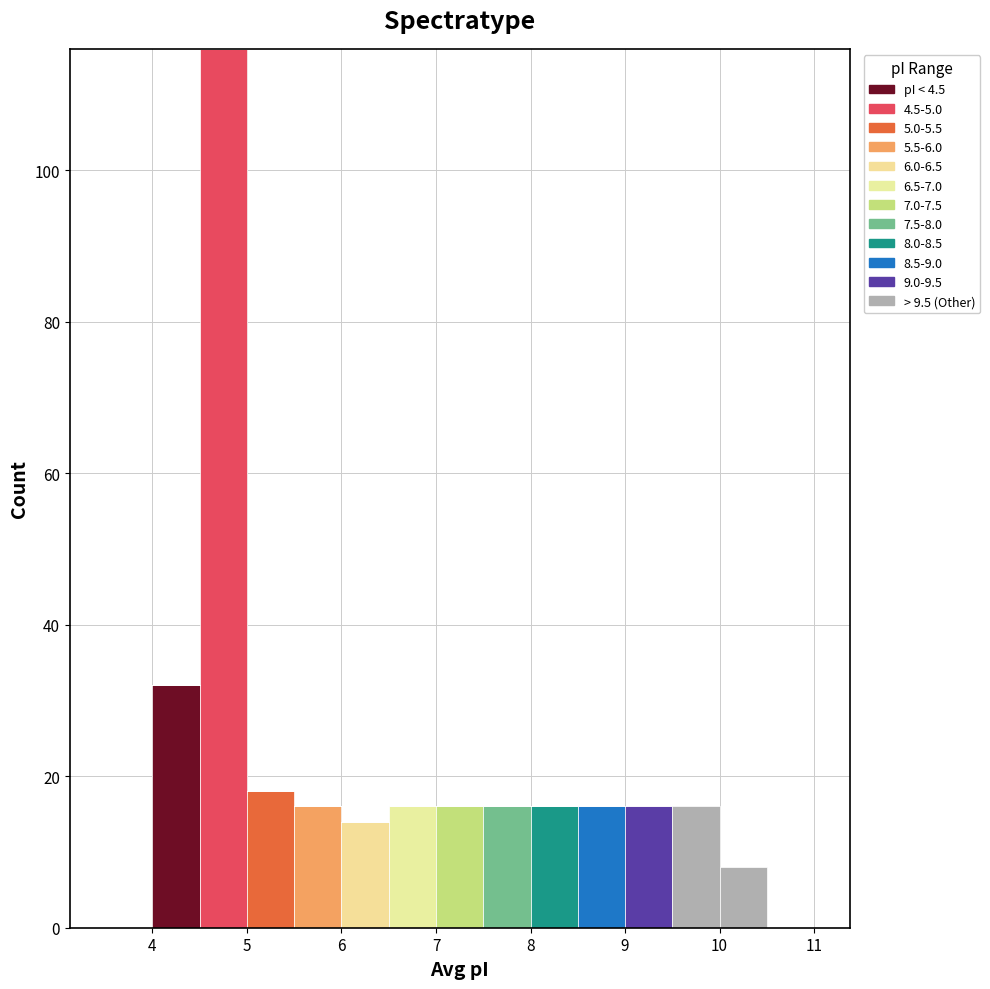

Which range on the x-axis has the tallest stacked bar (by total height)?

4.5 to 5.0